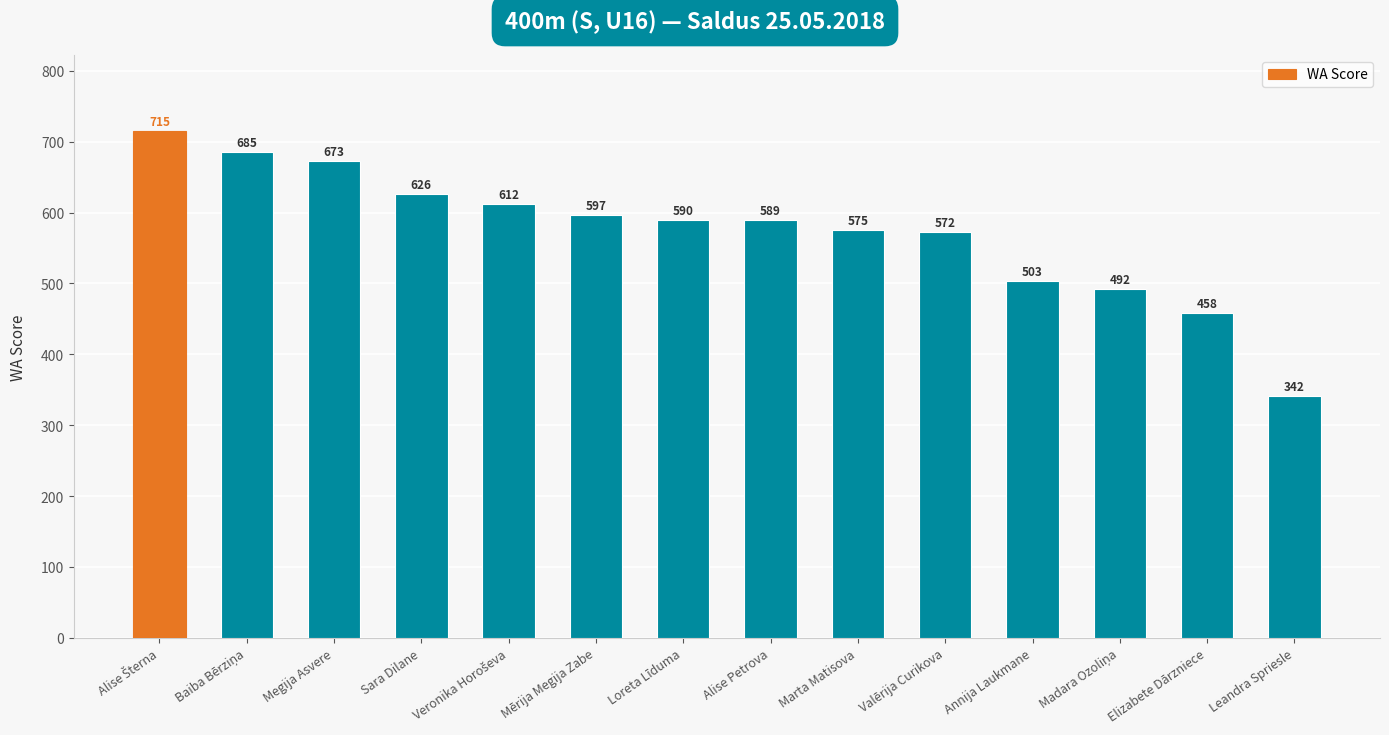

At which label is the value closest to 528?

Annija Laukmane